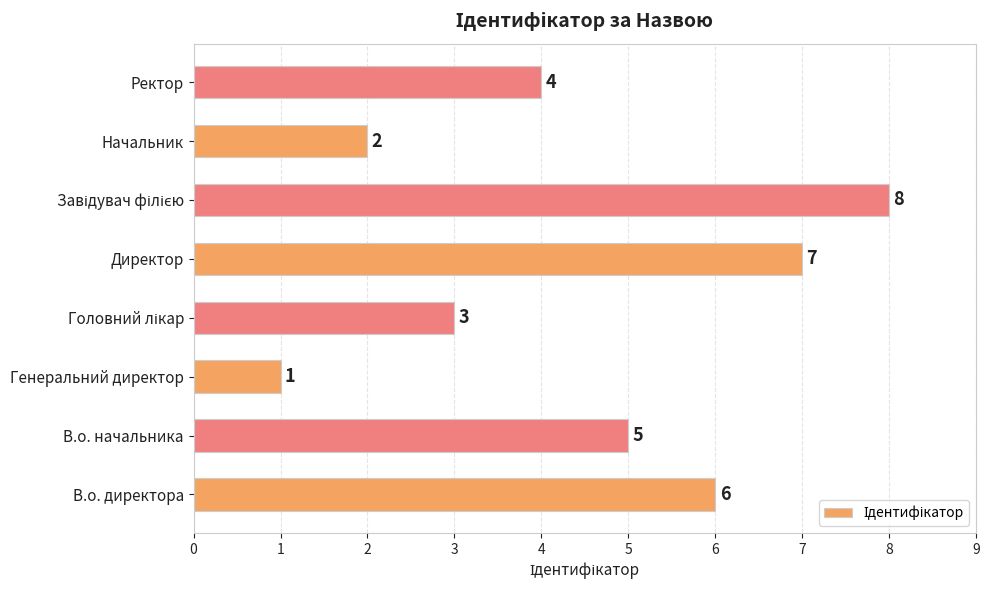

Reading top to bottom, what are all the values shown in this chart?

4	2	8	7	3	1	5	6